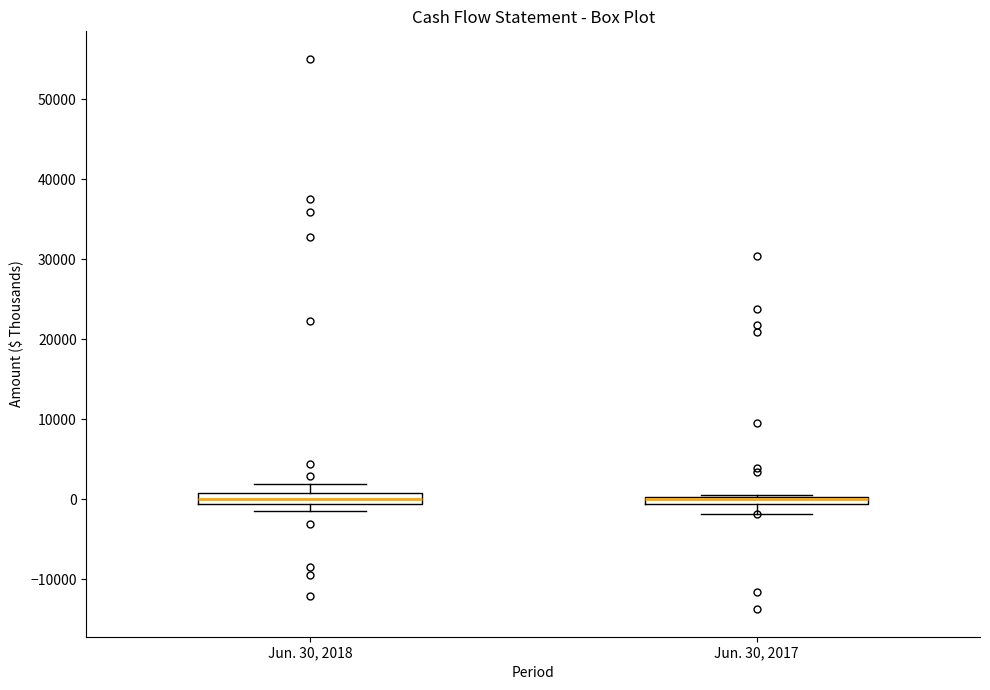

Where is the upper edge of the box for Jun. 30, 2017 on the y-axis? The values are not printed on the chart, so give them approximately, as read against the axis.

0